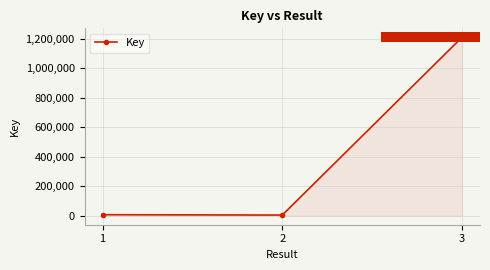

What is the ratio of the value at 3 to the value at 2?

243.3